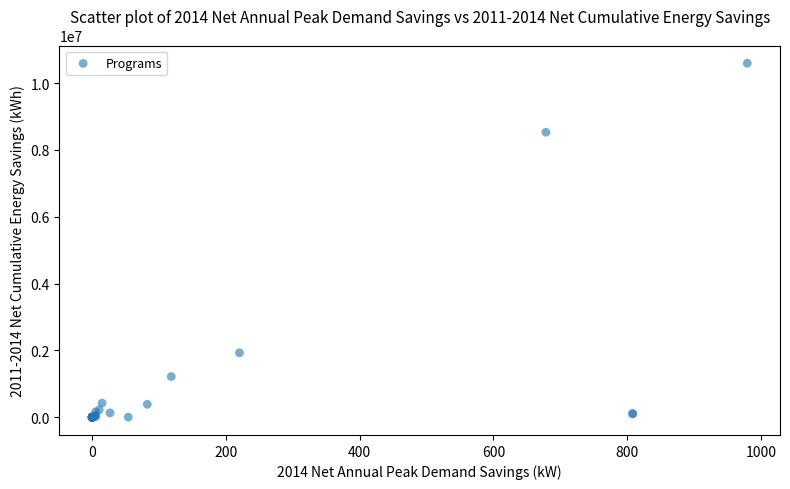

What Y value in the scatter plot is closest to 5297869?

8529717.7